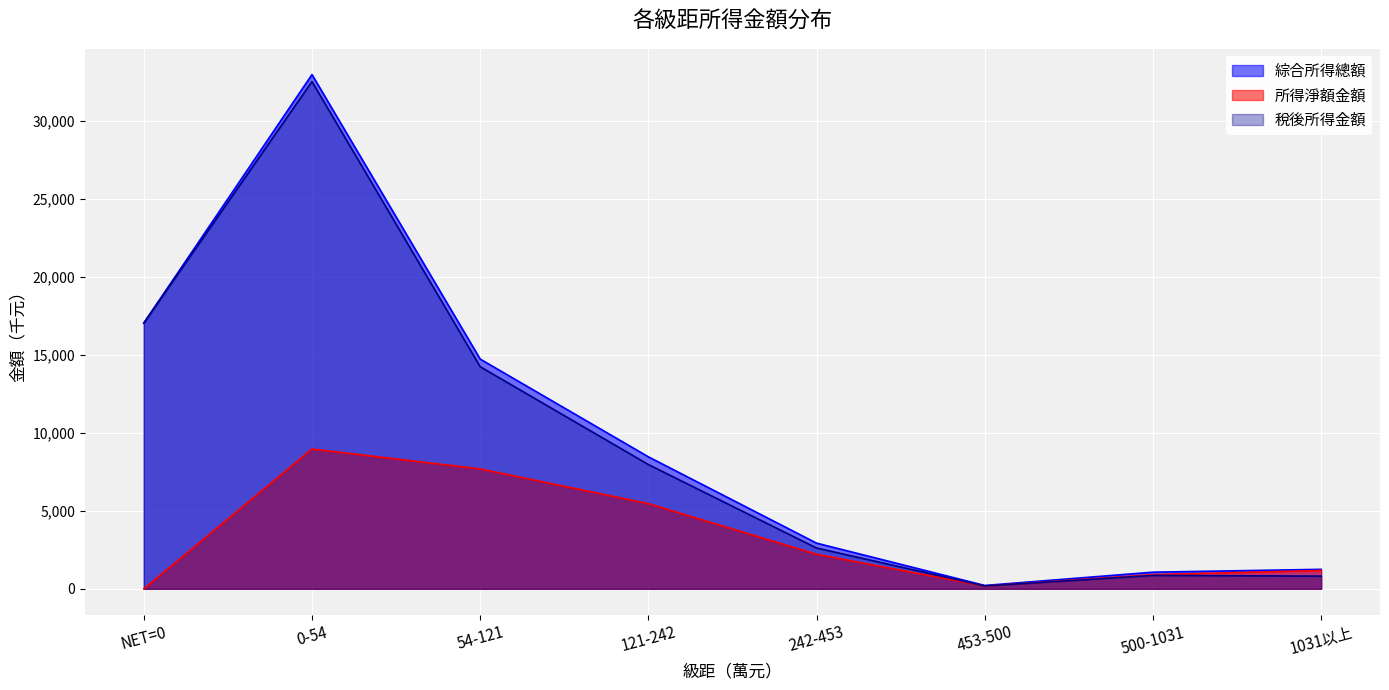

What is the difference between the second highest and minimum values in the 稅後所得金額 series?

16847275